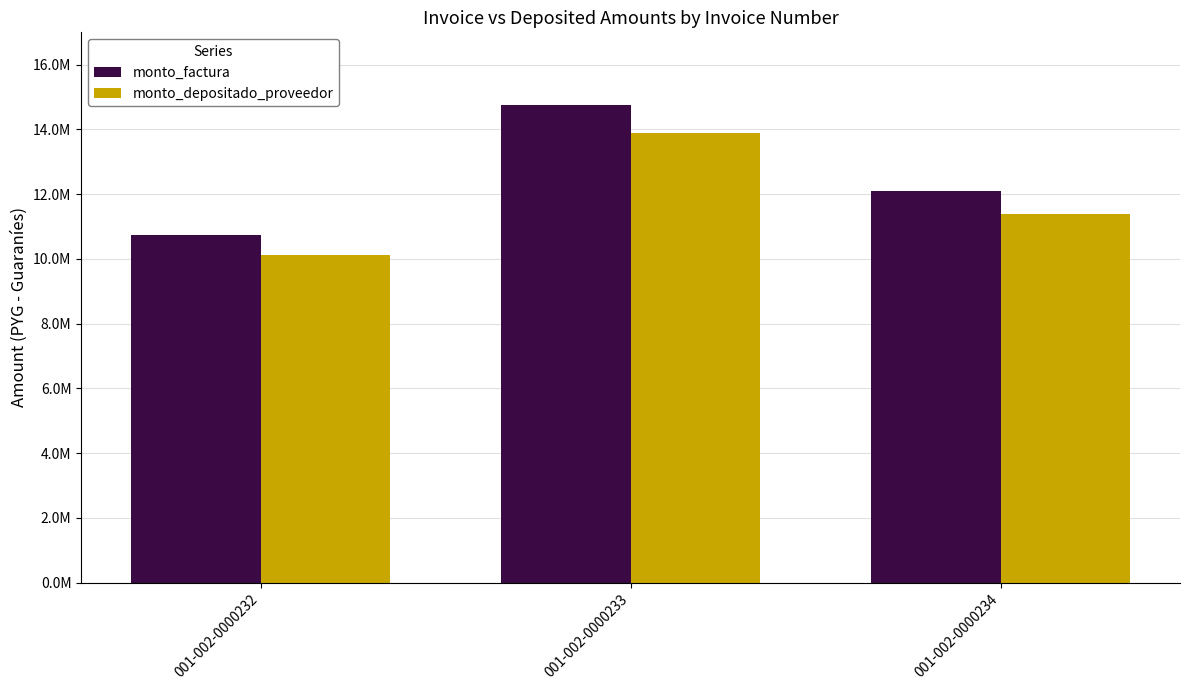

What is the total value across all series at 001-002-0000233?

28649831